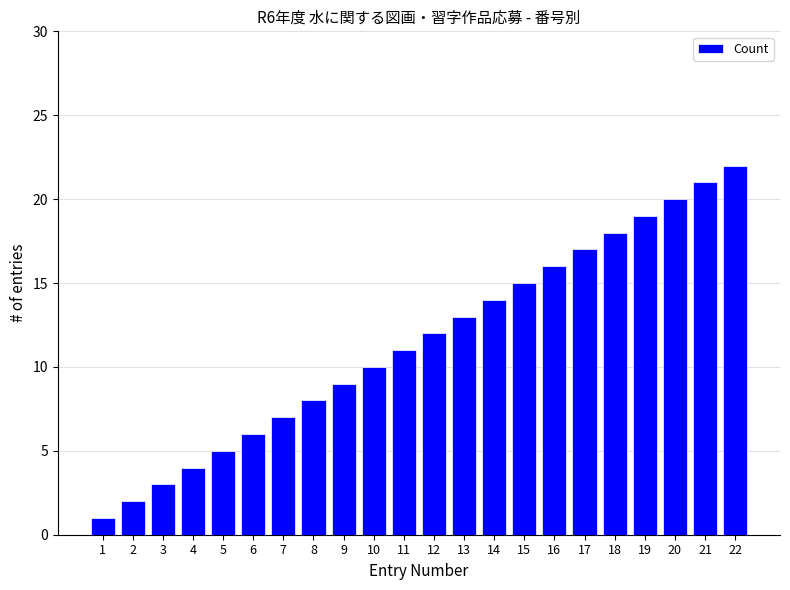

What is the smallest value displayed?

1